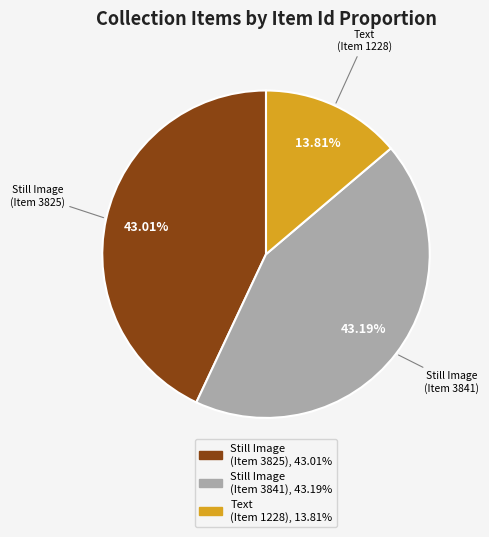

Do Still Image (Item 3841) and Still Image (Item 3825) together represent more than half of the pie?

Yes